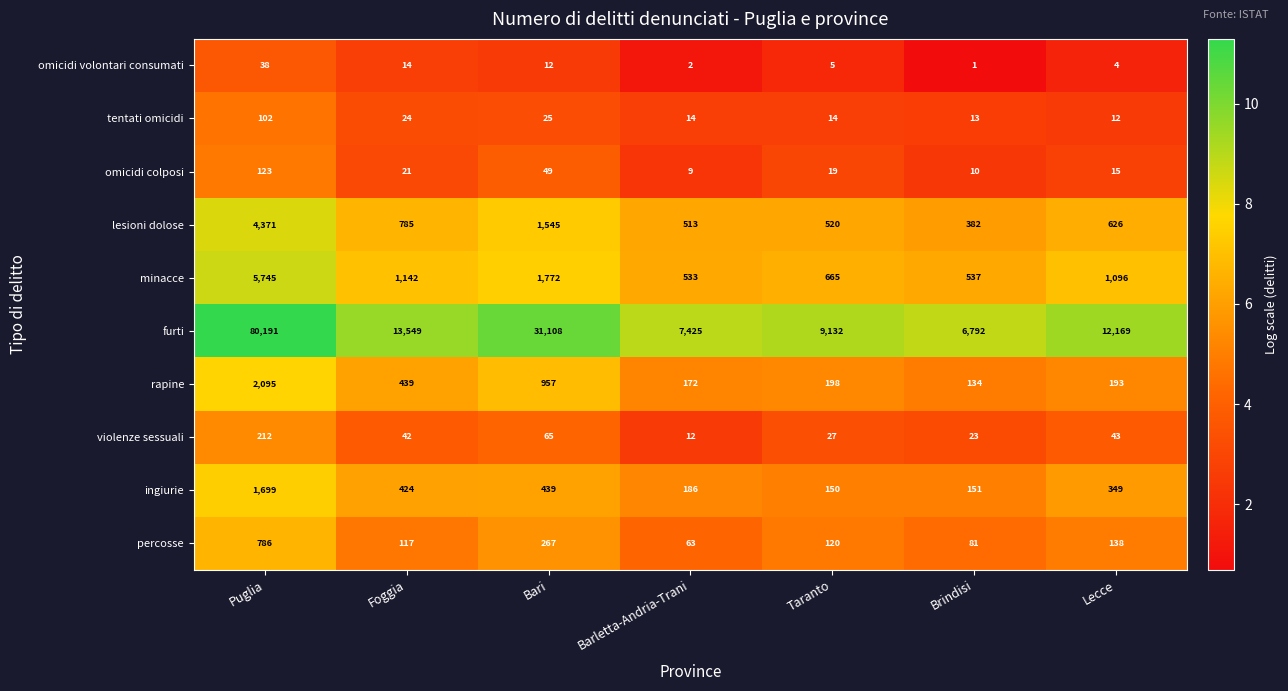

What is the average value of the violenze sessuali series?

61